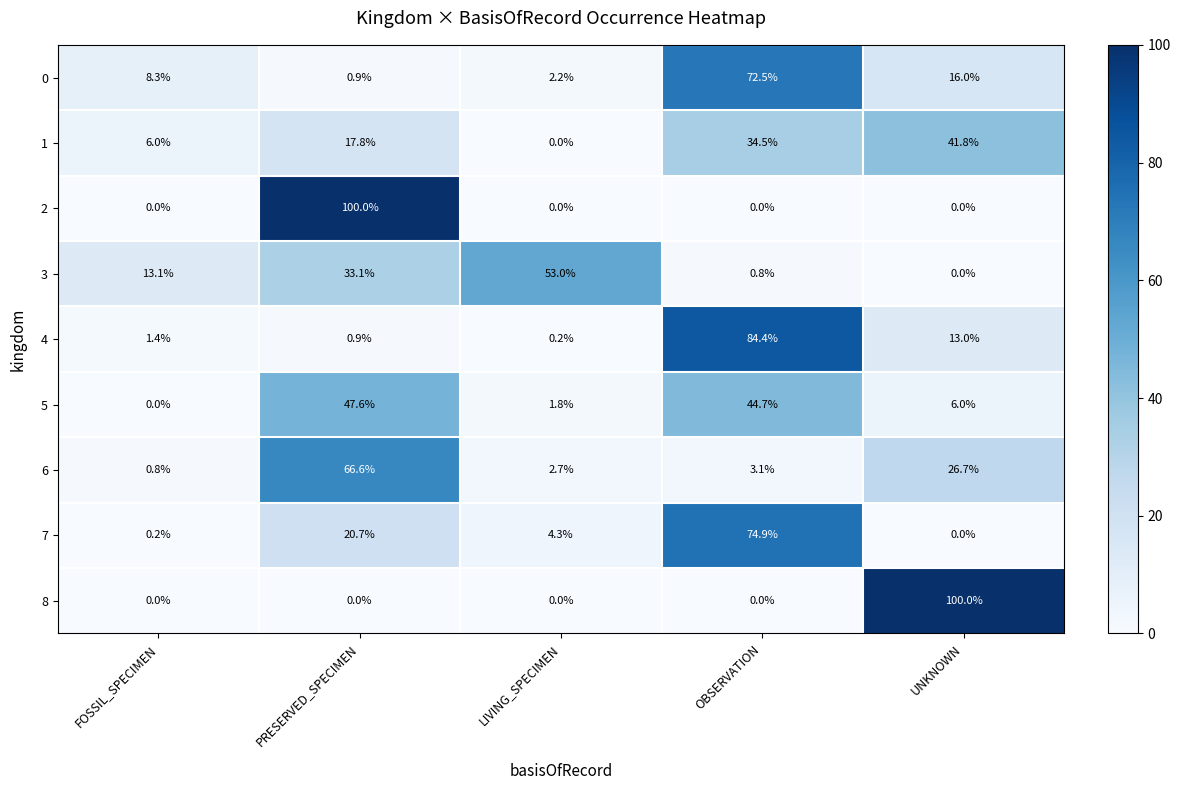

What is the difference between the second highest and minimum values in the 7 series?

20.7